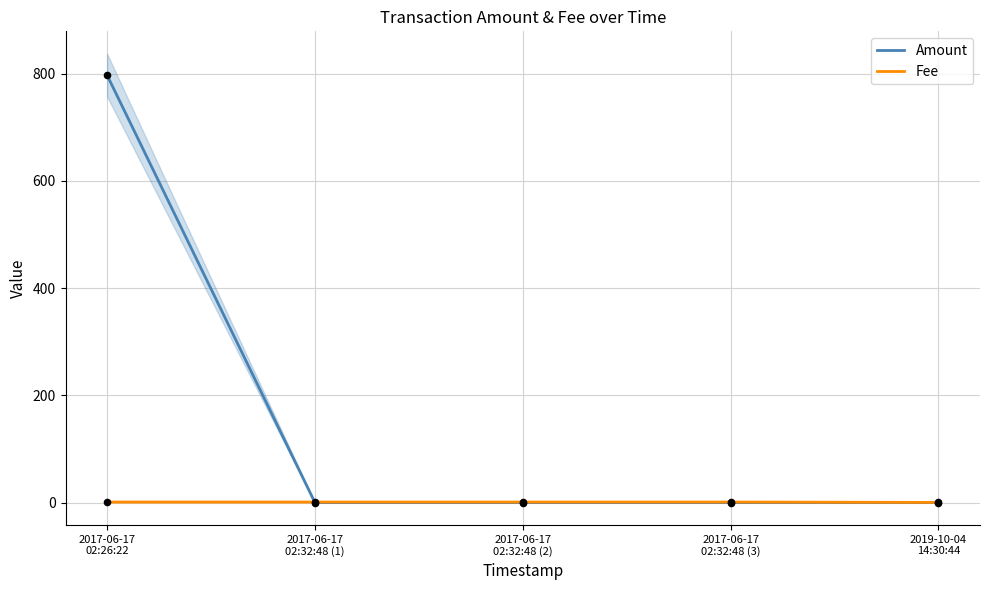

What are all the series names shown in the legend?

Amount, Fee